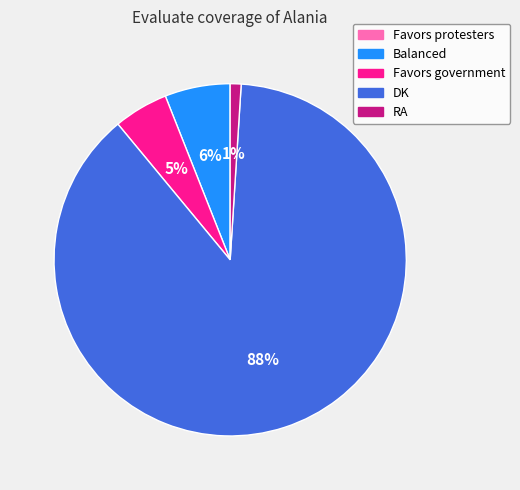

Does Balanced account for over 50% of the chart?

No